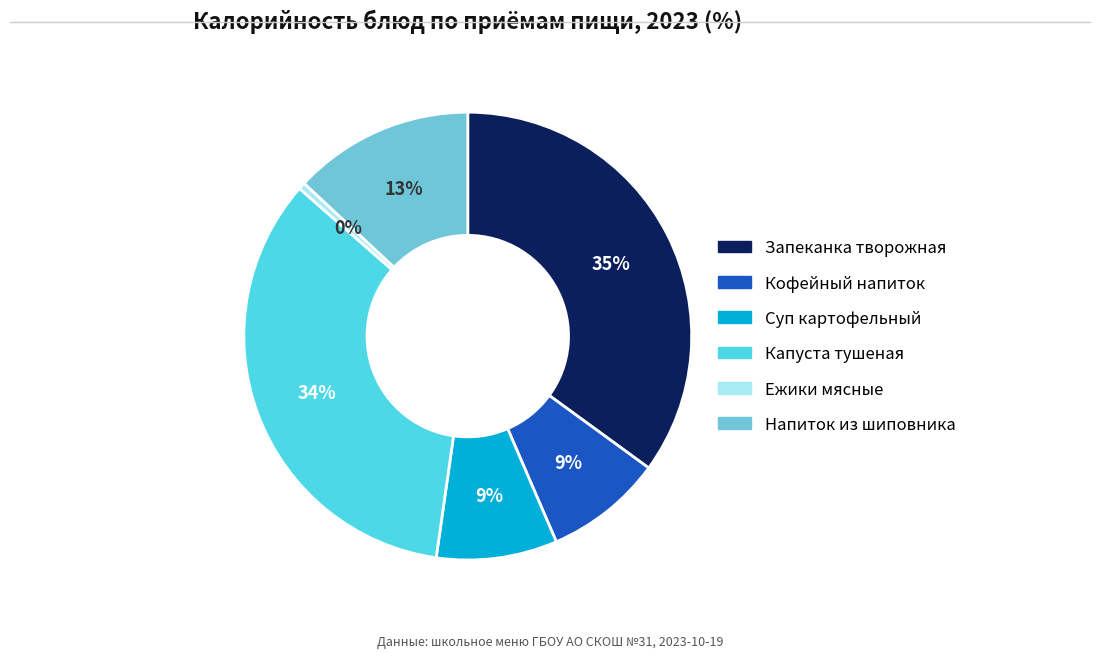

Is there any slice that represents more than half of the pie?

No